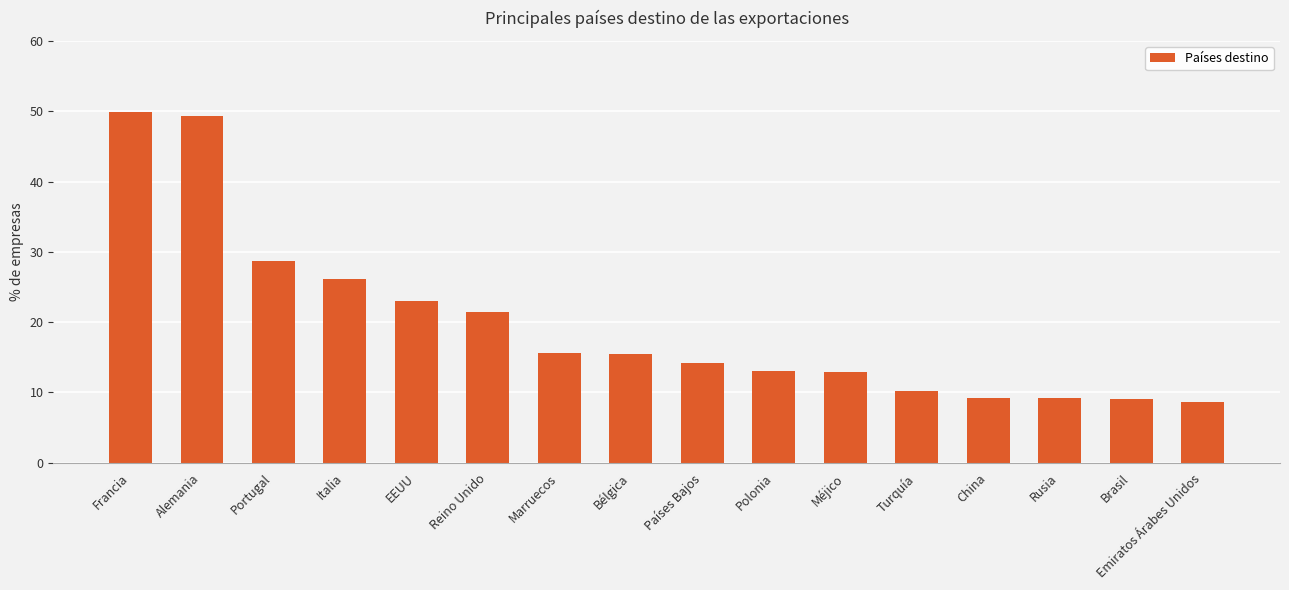

What is the sum of all values?

315.9